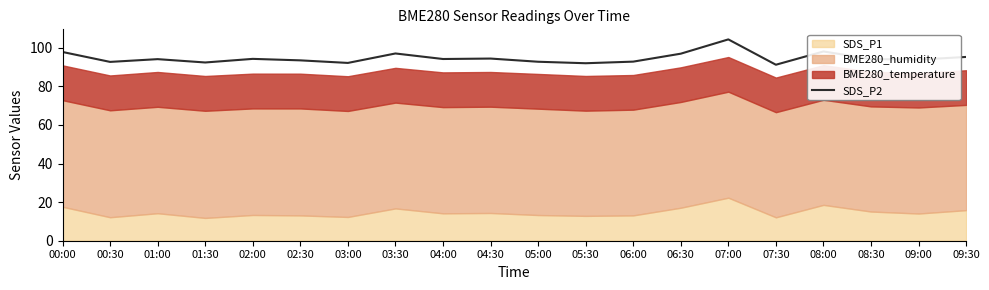

At which label is the value closest to 97?

03:30